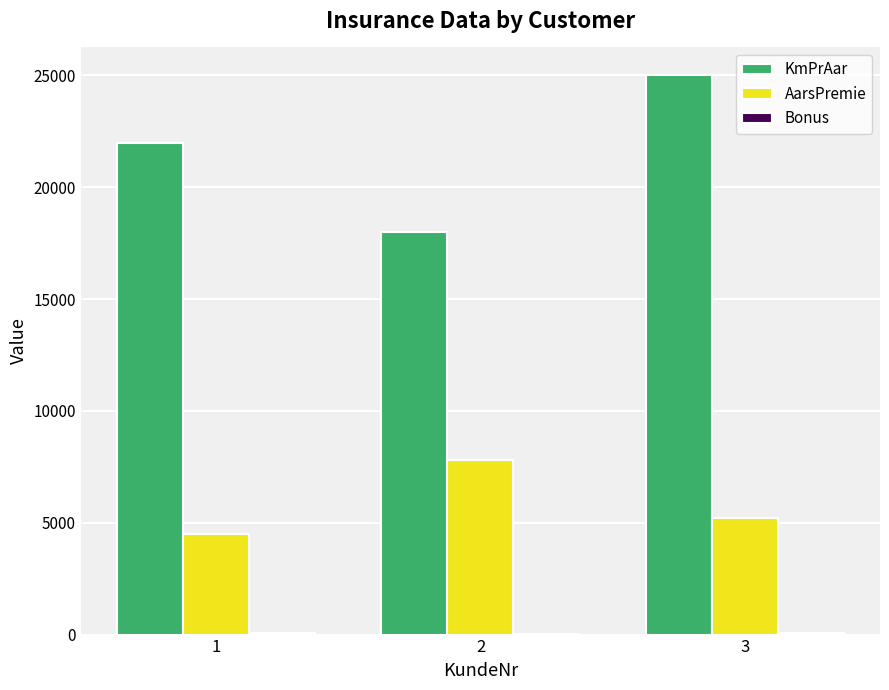

Does the chart contain stacked bars?

No